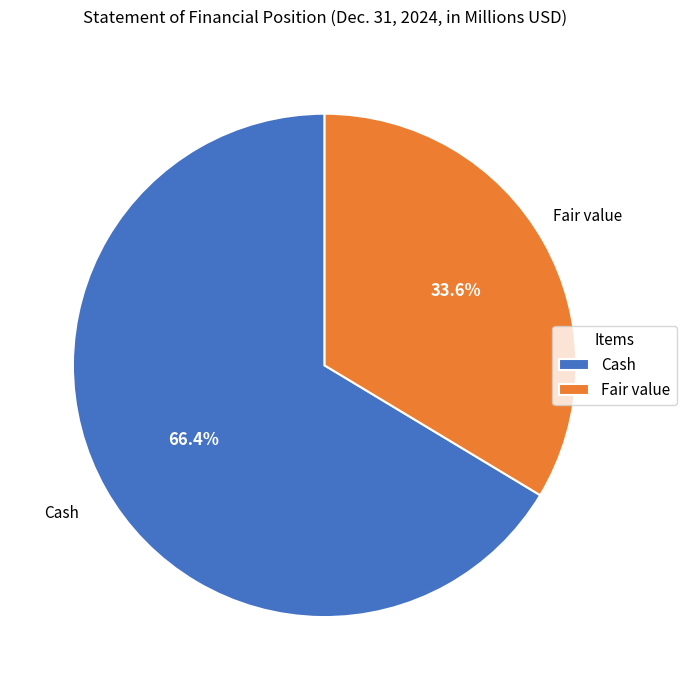

To the nearest percent, what portion does Fair value represent?

34%